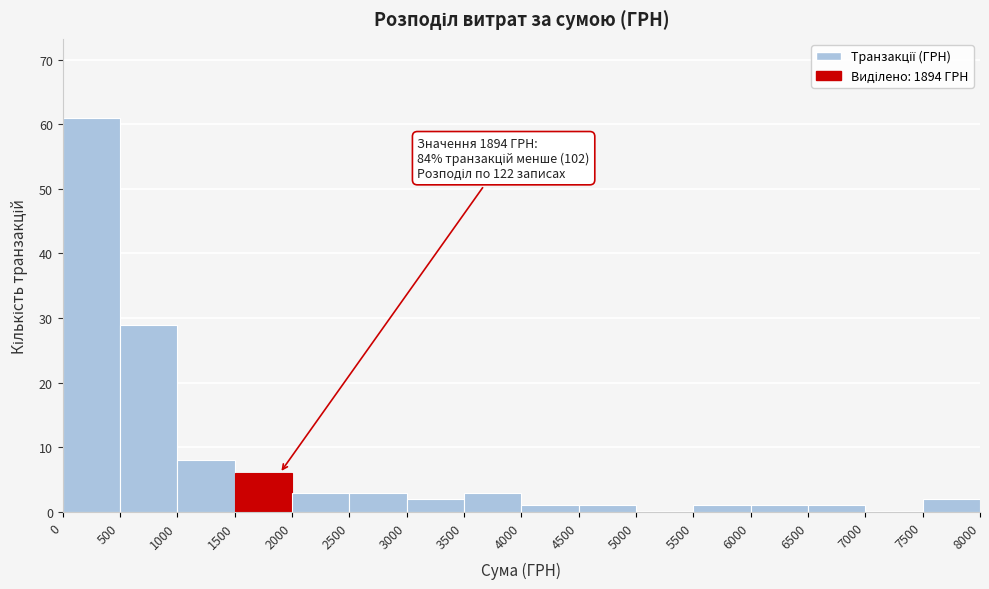

Over which range of the x-axis is the bar tallest?

0 to 500